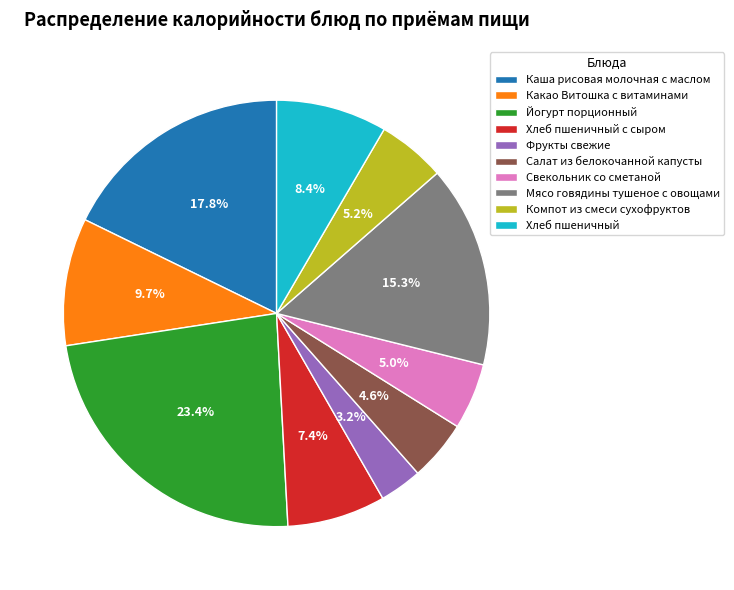

Is Свекольник со сметаной the majority of the pie?

No